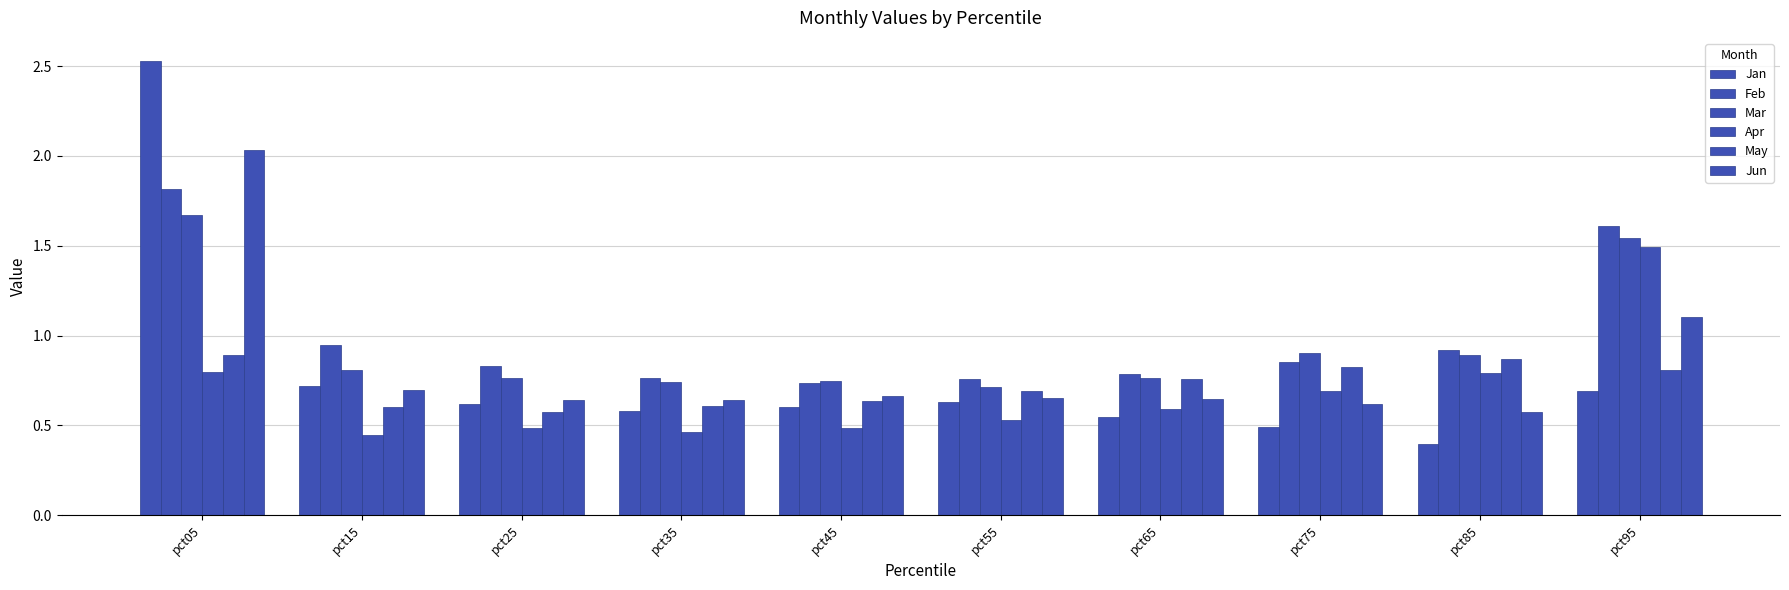

Reading left to right, list all the values displayed in this chart.

Jan: 2.5	0.7	0.6	0.6	0.6	0.6	0.5	0.5	0.4	0.7
Feb: 1.8	0.9	0.8	0.8	0.7	0.8	0.8	0.9	0.9	1.6
Mar: 1.7	0.8	0.8	0.7	0.7	0.7	0.8	0.9	0.9	1.5
Apr: 0.8	0.4	0.5	0.5	0.5	0.5	0.6	0.7	0.8	1.5
May: 0.9	0.6	0.6	0.6	0.6	0.7	0.8	0.8	0.9	0.8
Jun: 2.0	0.7	0.6	0.6	0.7	0.7	0.6	0.6	0.6	1.1